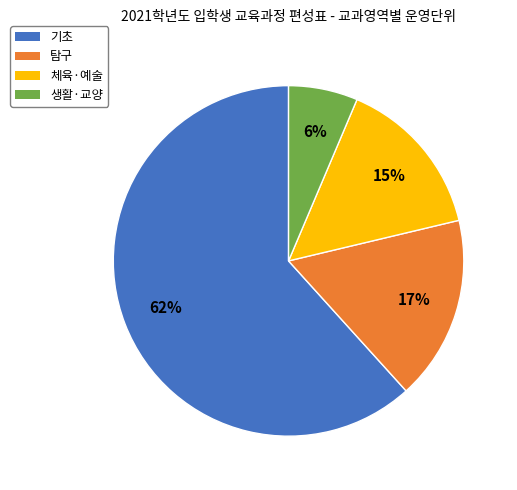

Between 기초 and 생활·교양, which is larger?

기초